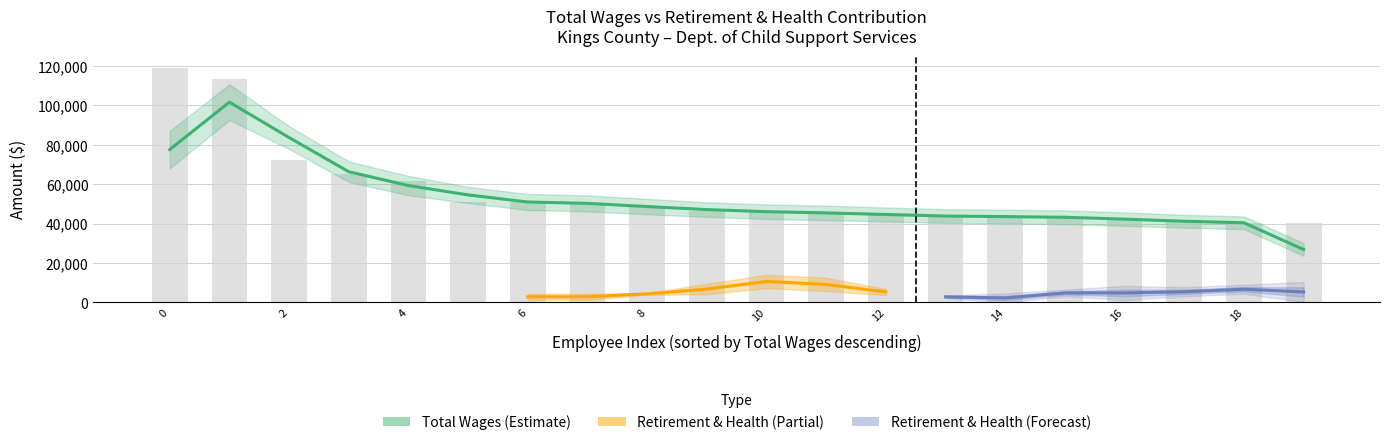

What position from the right is 17?

3